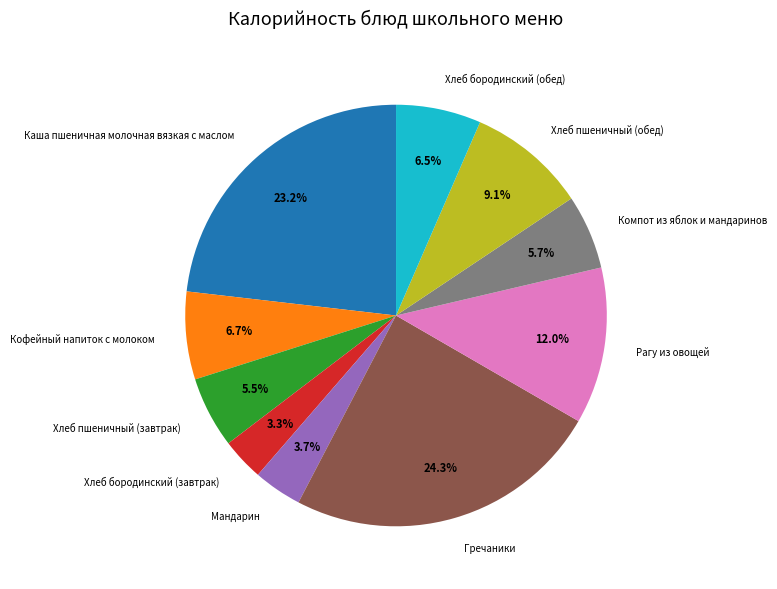

Is it true that Рагу из овощей is 3% of the pie?

False